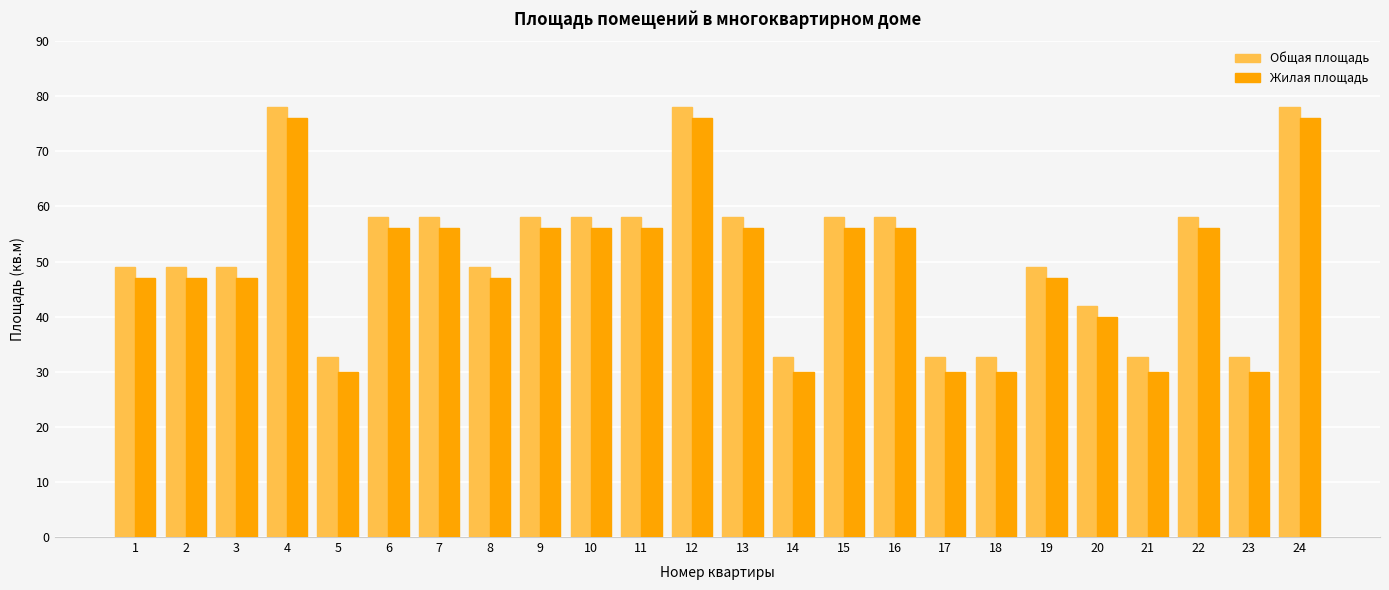

Rank the series by their average value, from highest to lowest.

Общая площадь, Жилая площадь